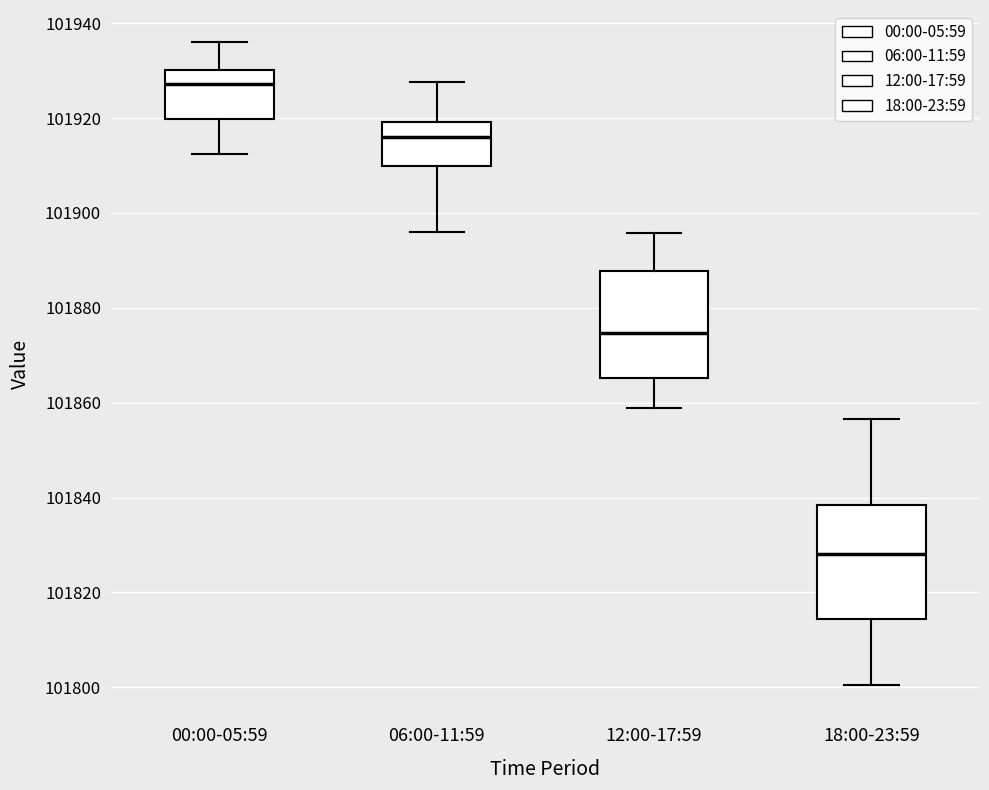

Reading left to right, transcribe this box plot: for each box, give where its median line is, the range the box spans, and where its two whiskers end, as read against the y-axis. The values are not printed on the chart, so give them approximately, as read against the axis.

00:00-05:59: median 101928, box 101920 to 101930, whiskers 101912 to 101936
06:00-11:59: median 101916, box 101910 to 101920, whiskers 101896 to 101928
12:00-17:59: median 101874, box 101866 to 101888, whiskers 101858 to 101896
18:00-23:59: median 101828, box 101814 to 101838, whiskers 101800 to 101856